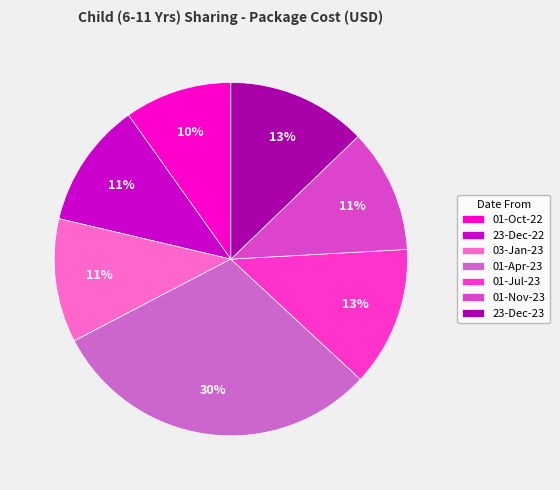

Combined, what portion of the pie is 23-Dec-23 and 01-Oct-22?

22.6%